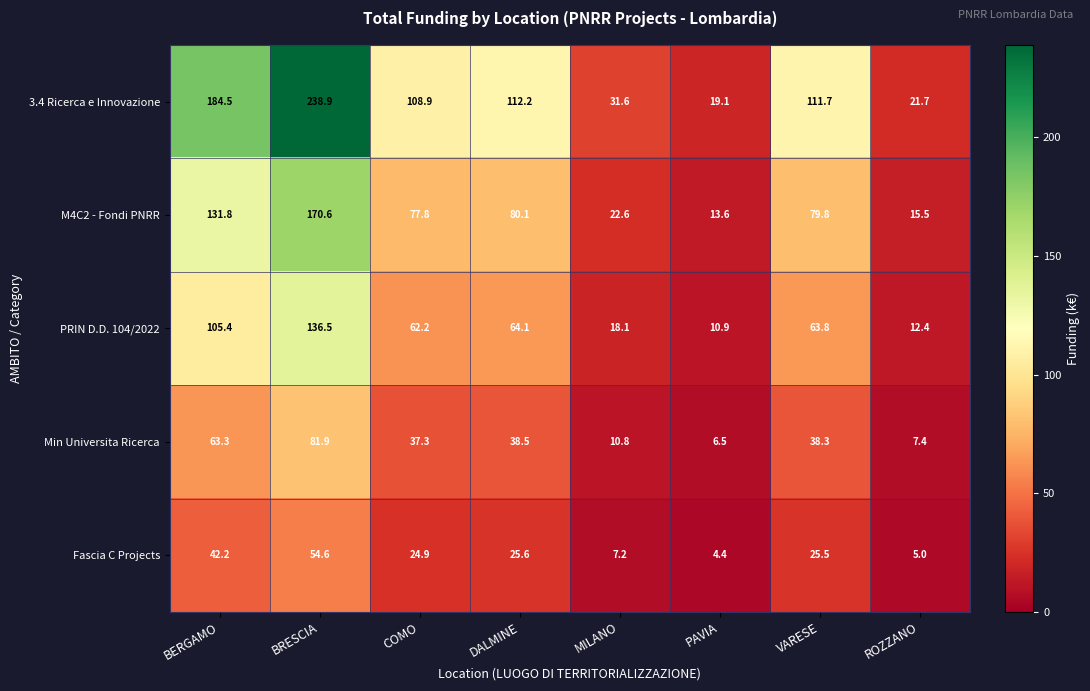

Is it true that M4C2 - Fondi PNRR equals 79.8 at VARESE?

True